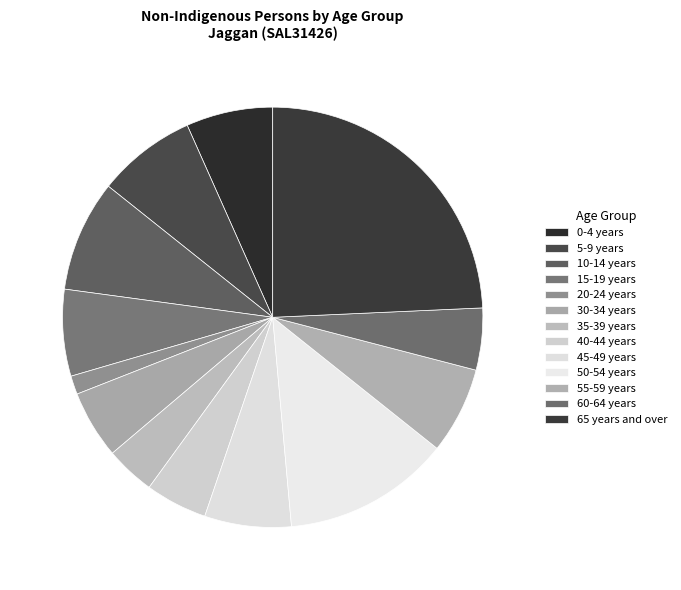

How many segments does this pie chart have?

13